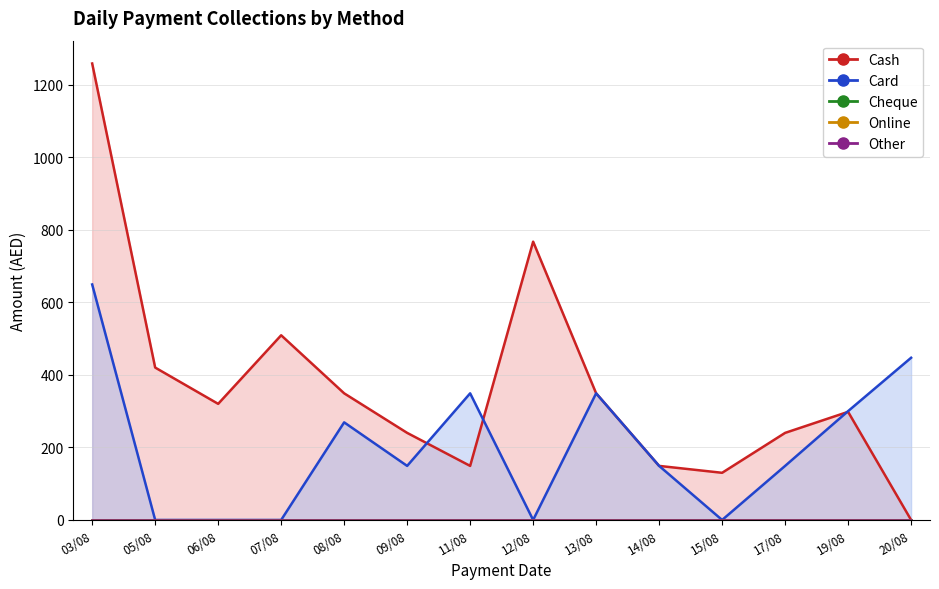

Which has a higher value, 08-08-2024 or 17-08-2024?

08-08-2024